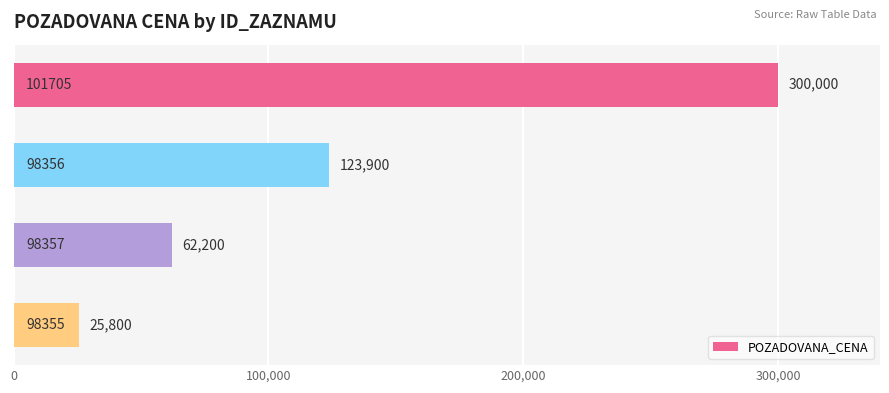

Count the values in the range 62200 to 300000.

3